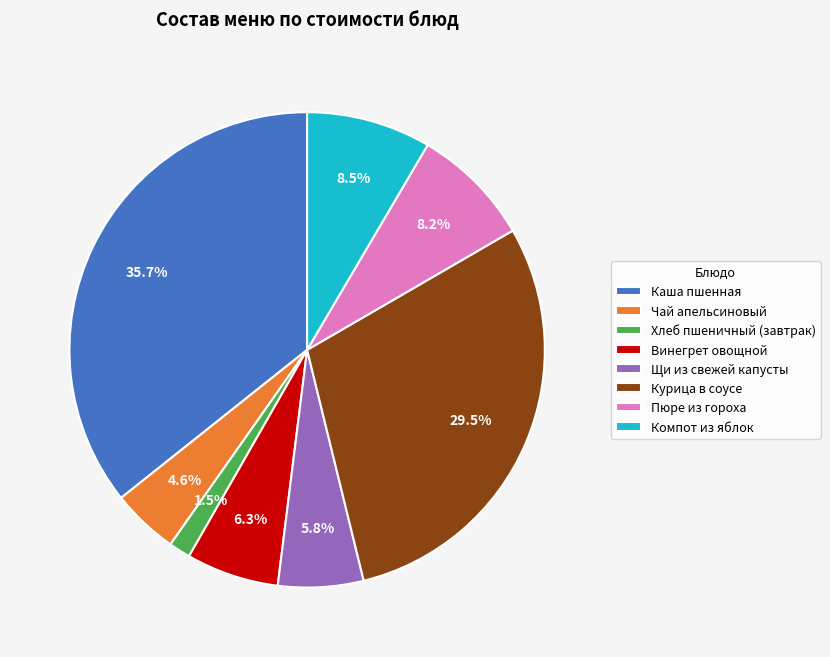

What is the ratio of the value at Хлеб пшеничный (завтрак) to the value at Компот из яблок?

0.2